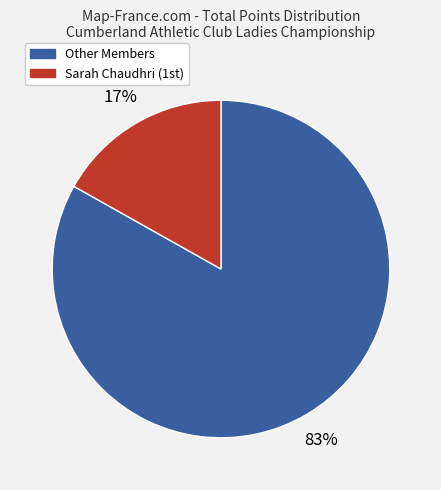

Count the number of slices in the pie.

2